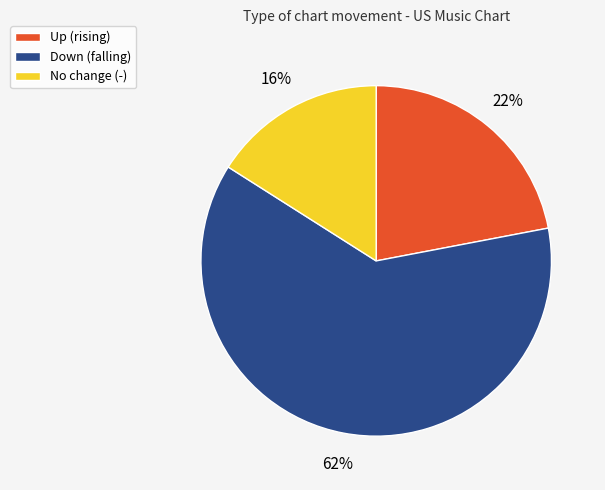

How many segments does this pie chart have?

3